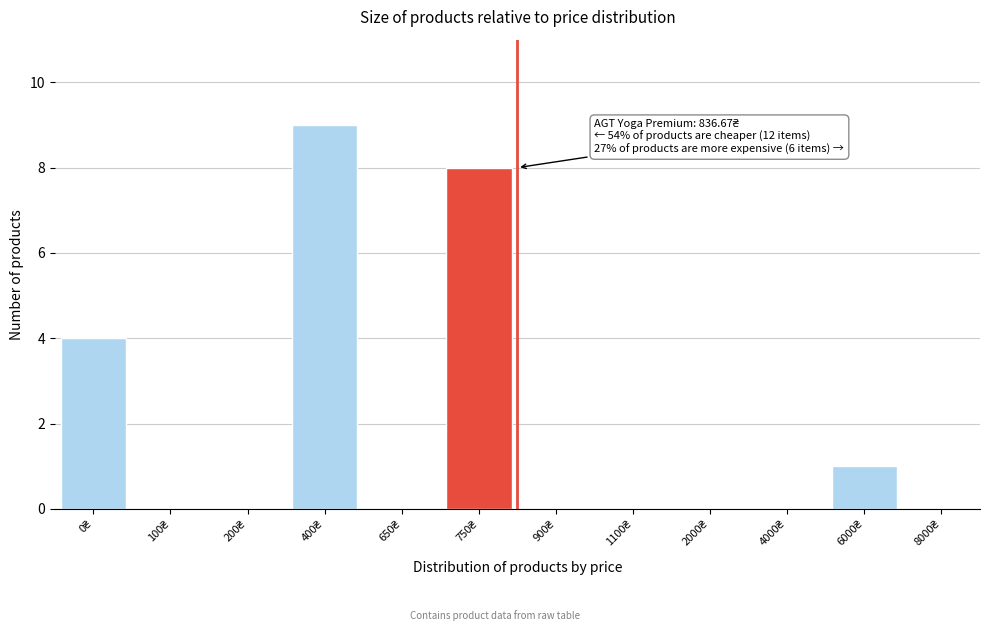

What is the greatest value displayed?

9